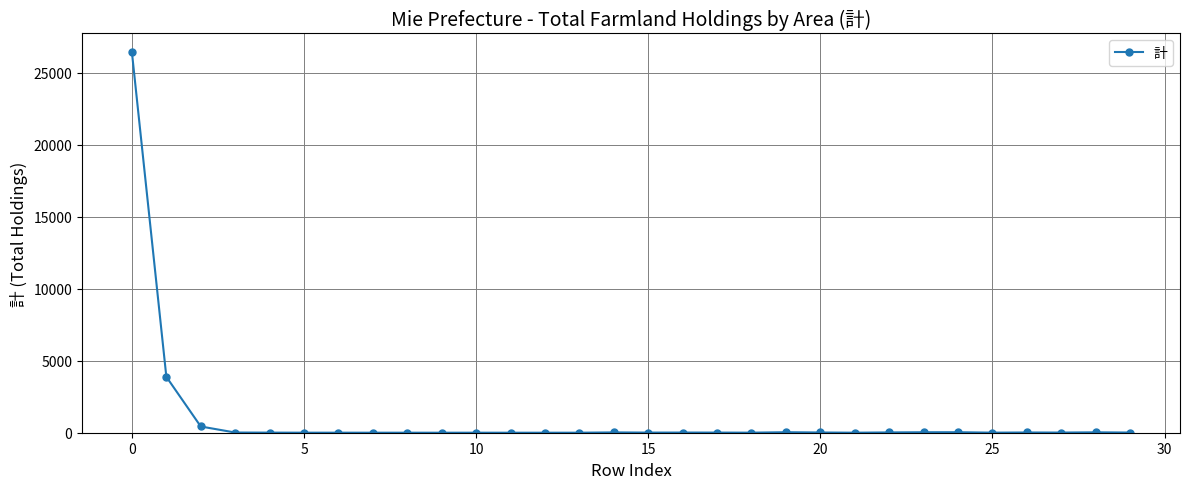

True or false: there are more than 2 points higher than both neighbors.

True